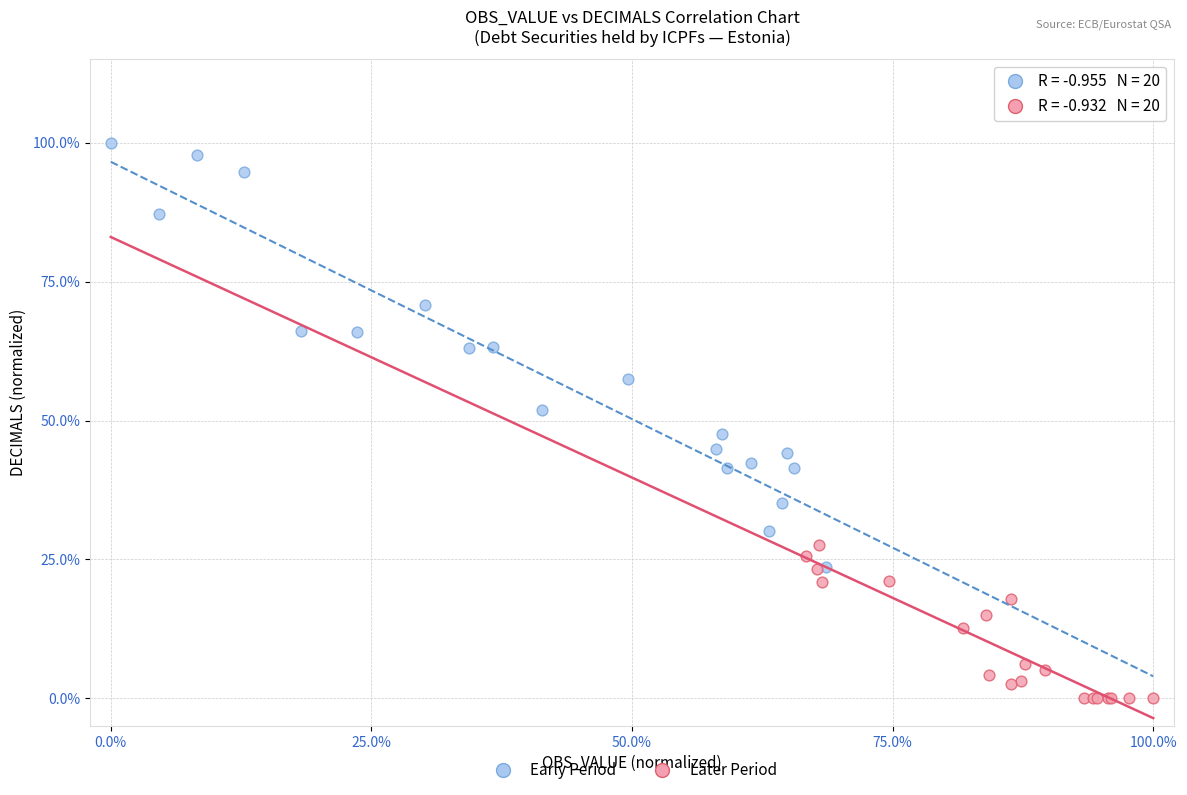

Which series reaches the minimum Y coordinate?

Later Period